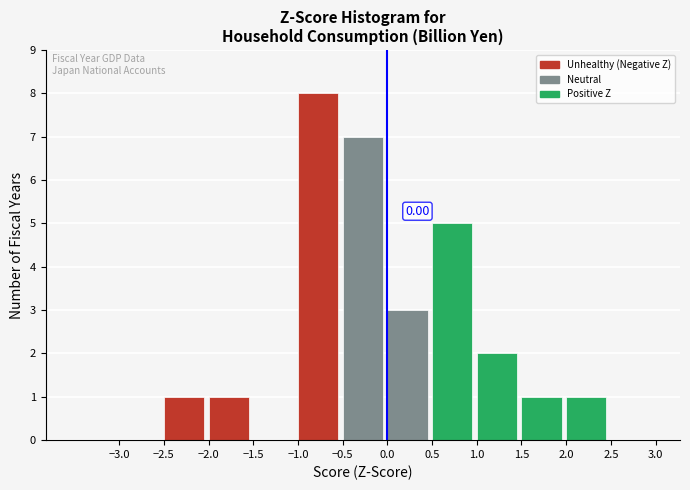

Over which range of the x-axis is the bar tallest?

-1.0 to -0.5